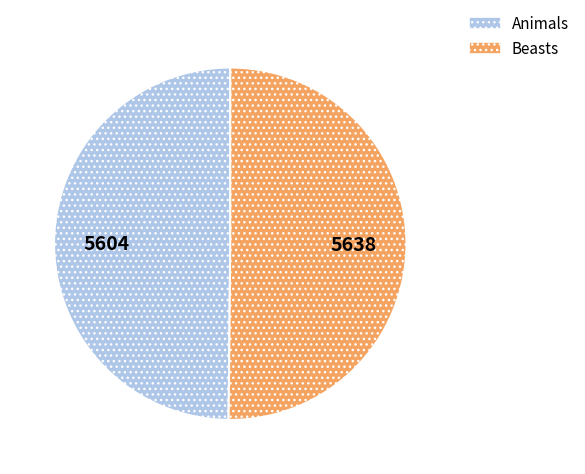

Approximately how many times larger is the value at Animals compared to Beasts?

1.0